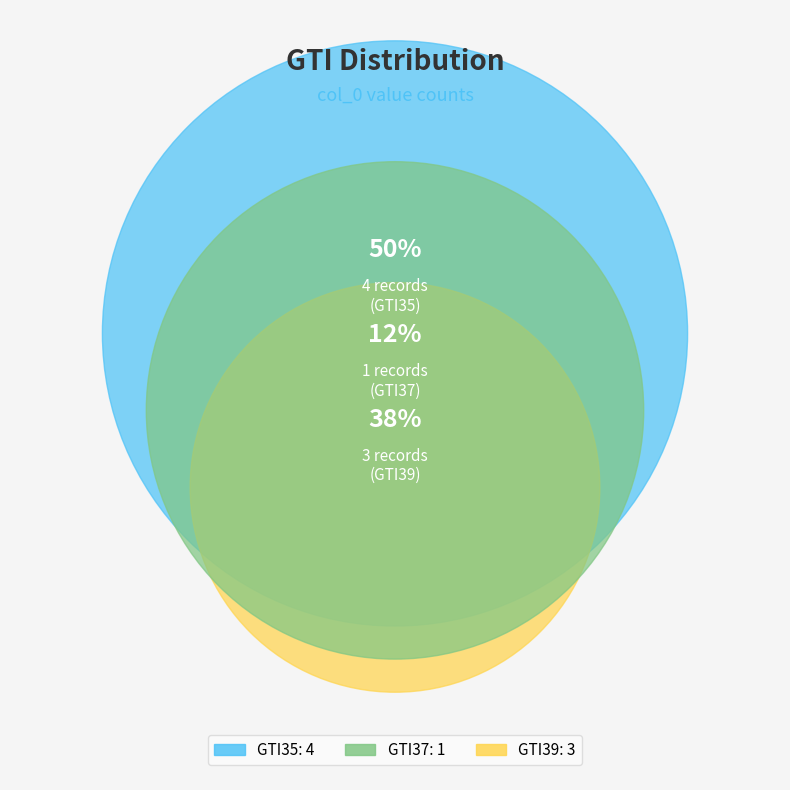

Combined, do GTI37 and GTI39 account for over 50%?

No